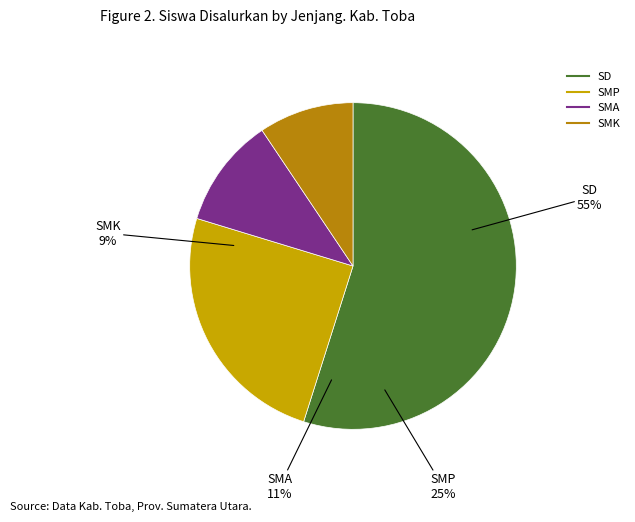

Does SMP account for over 50% of the chart?

No